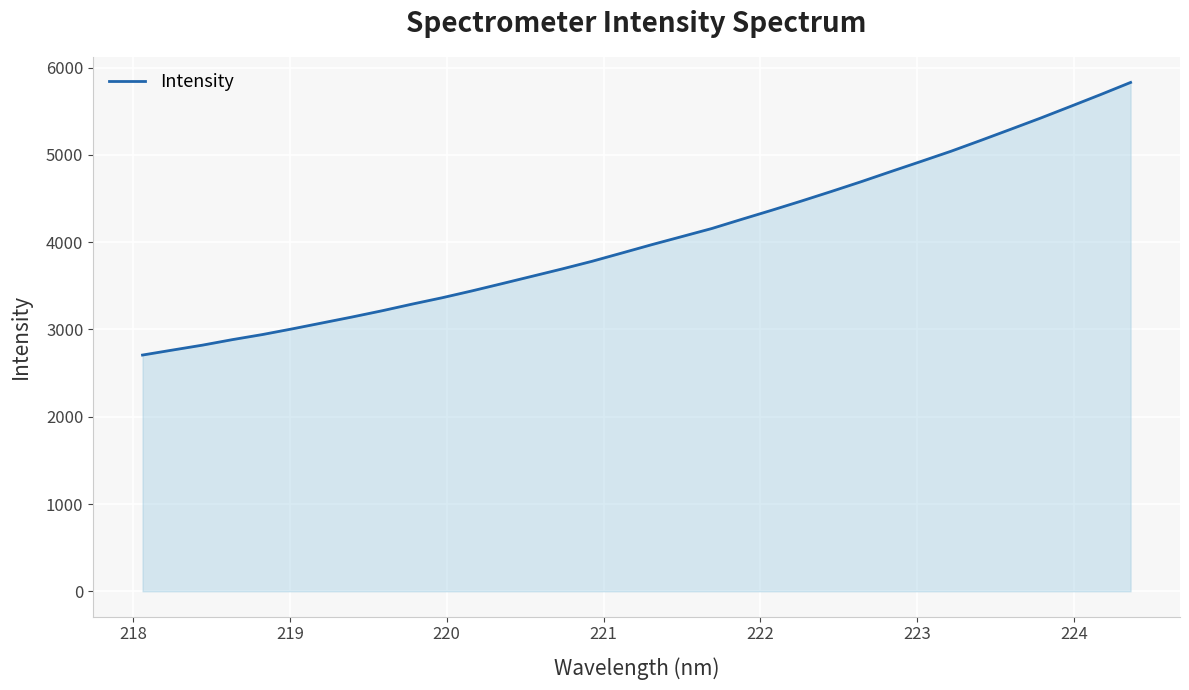

How many series are shown in this chart?

1